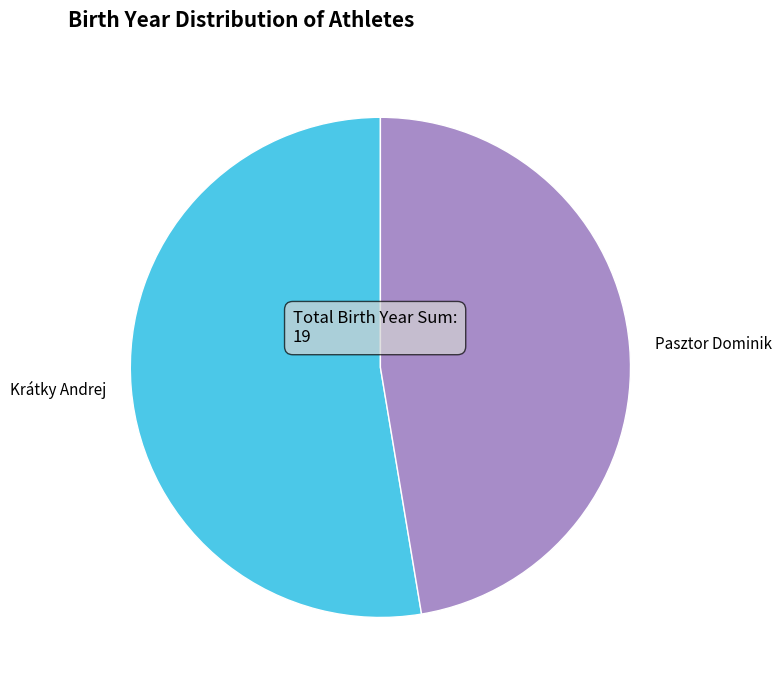

Do Pasztor Dominik and Krátky Andrej together represent more than half of the pie?

Yes